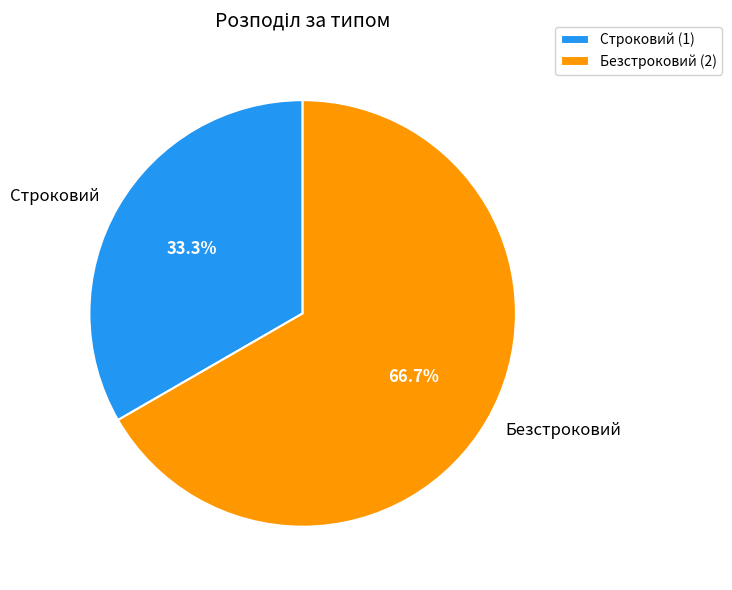

Count the number of slices in the pie.

2